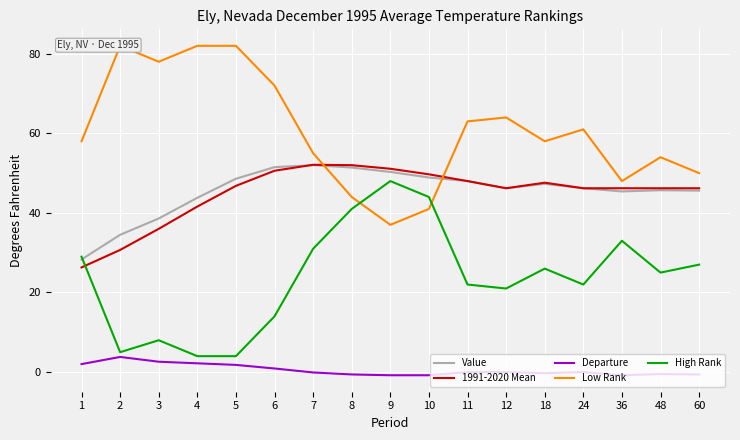

How many times do Value and Low Rank cross each other?

2